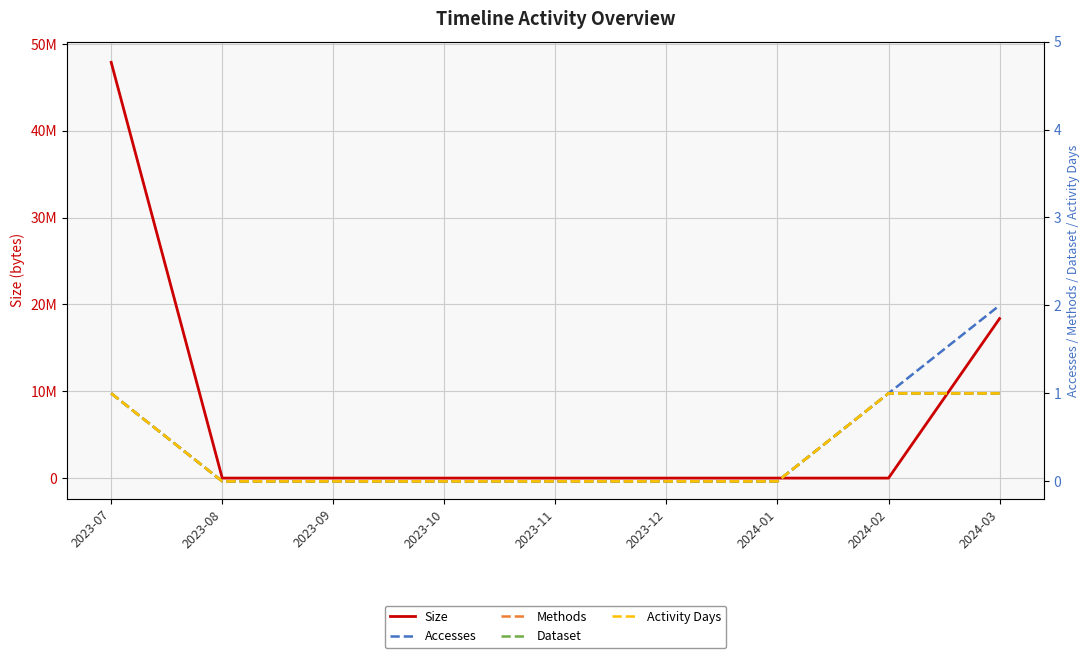

True or false: Size and Methods cross at least once.

False